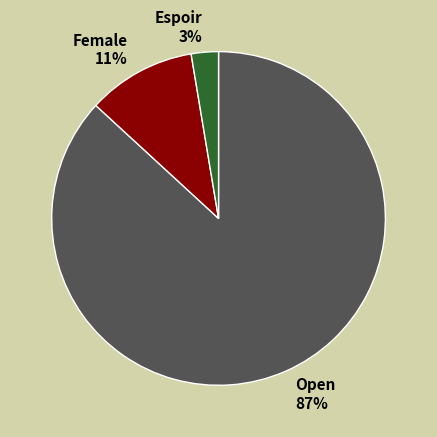

To the nearest percent, what percentage of the pie is Espoir?

3%